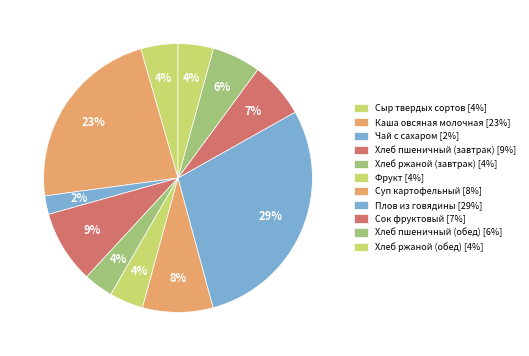

How many segments does this pie chart have?

11